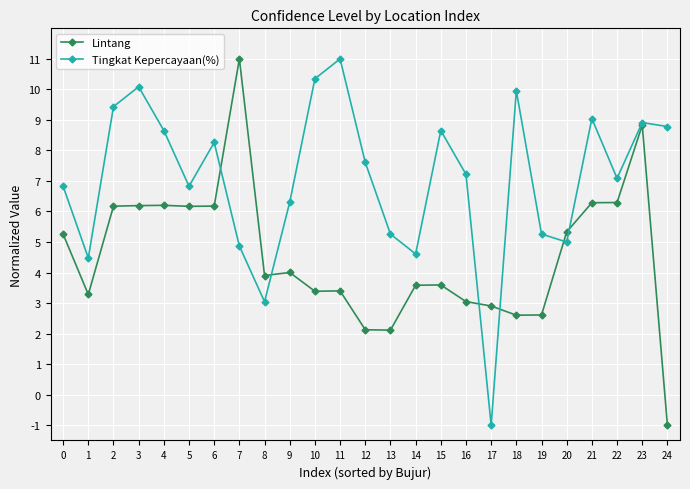

True or false: Lintang has a value of 0.8 at 12.

False